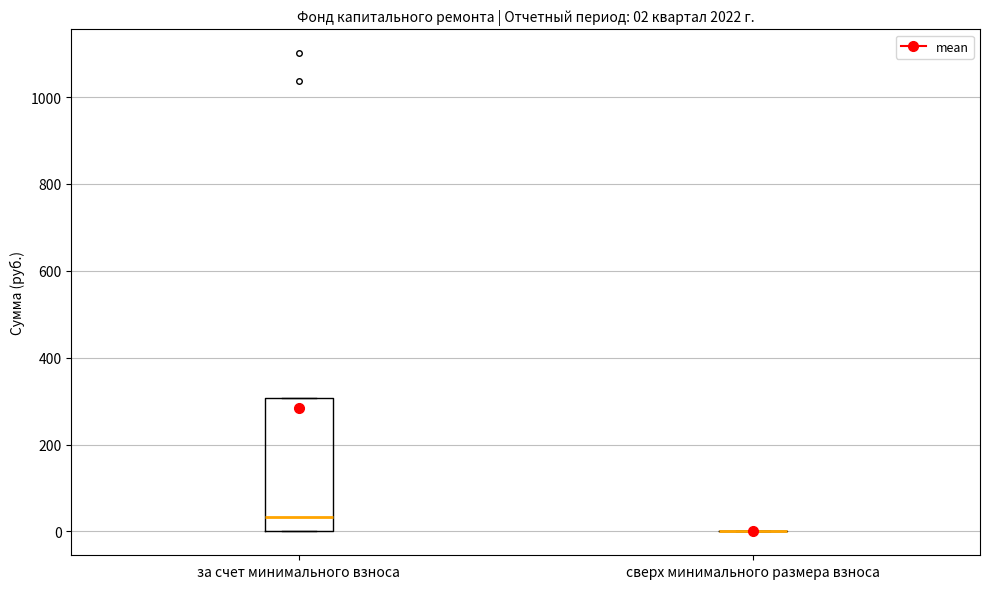

Comparing the boxes themselves (not the whiskers), which one is the tallest?

за счет минимального взноса